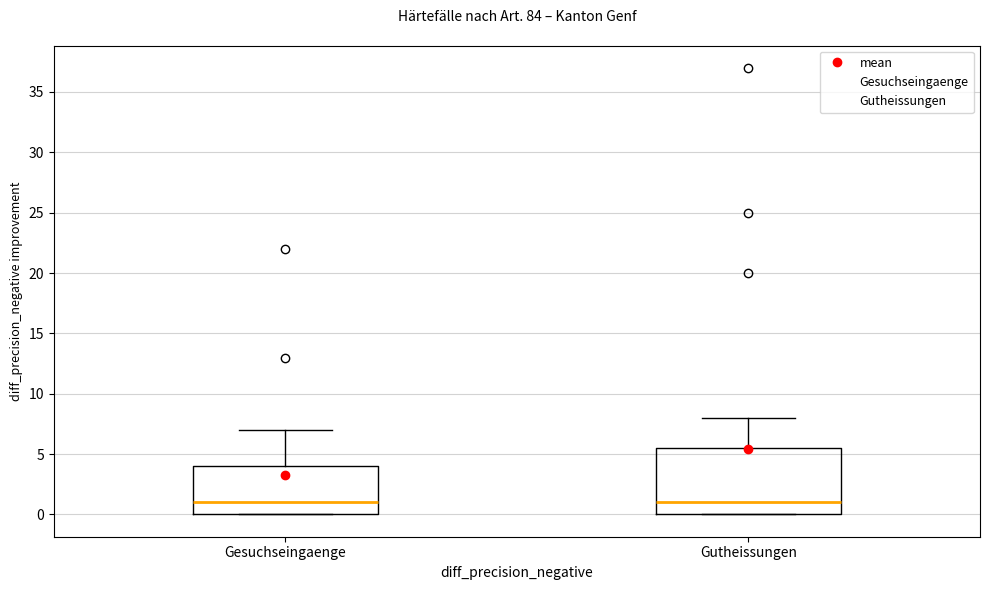

Reading left to right, transcribe this box plot: for each box, give where its median line is, the range the box spans, and where its two whiskers end, as read against the y-axis. The values are not printed on the chart, so give them approximately, as read against the axis.

Gesuchseingaenge: median 1.0, box 0.0 to 4.0, whiskers 0.0 to 7.0
Gutheissungen: median 1.0, box 0.0 to 5.5, whiskers 0.0 to 8.0